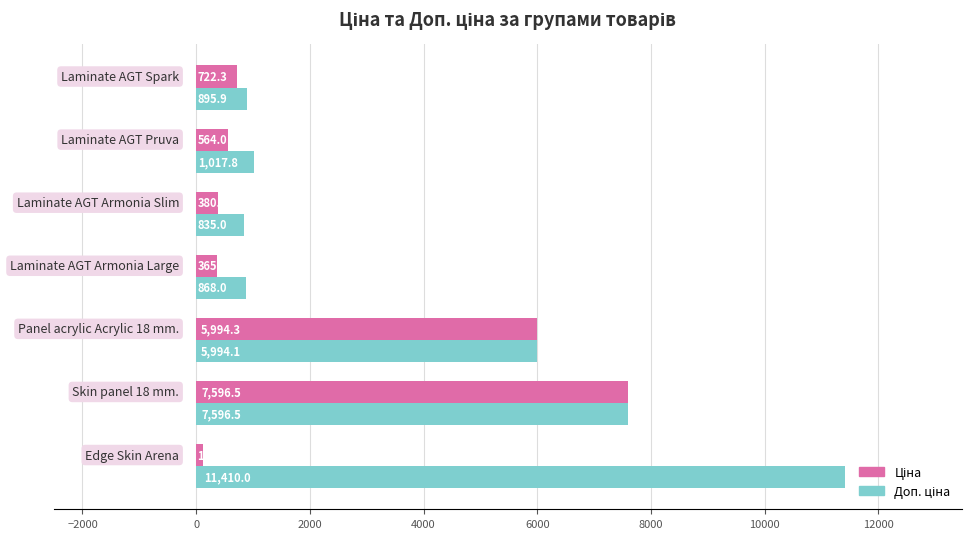

At how many categories does at least one series exceed 1267?

3